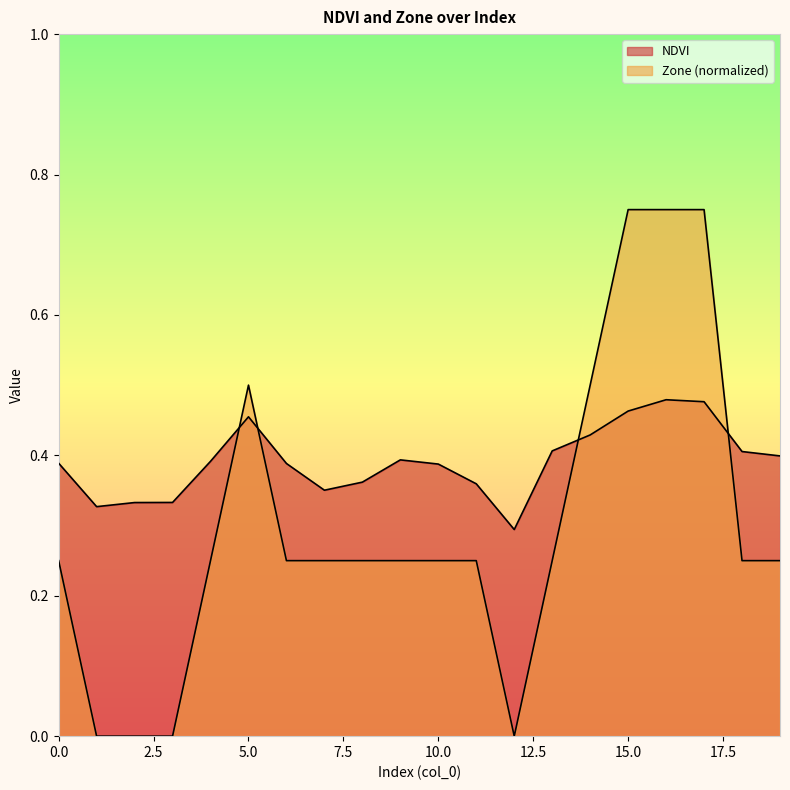

What is the sum of all NDVI values?

7.8